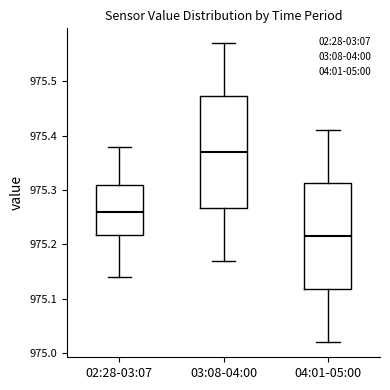

Where is the upper edge of the box for 02:28-03:07 on the y-axis? The values are not printed on the chart, so give them approximately, as read against the axis.

975.31